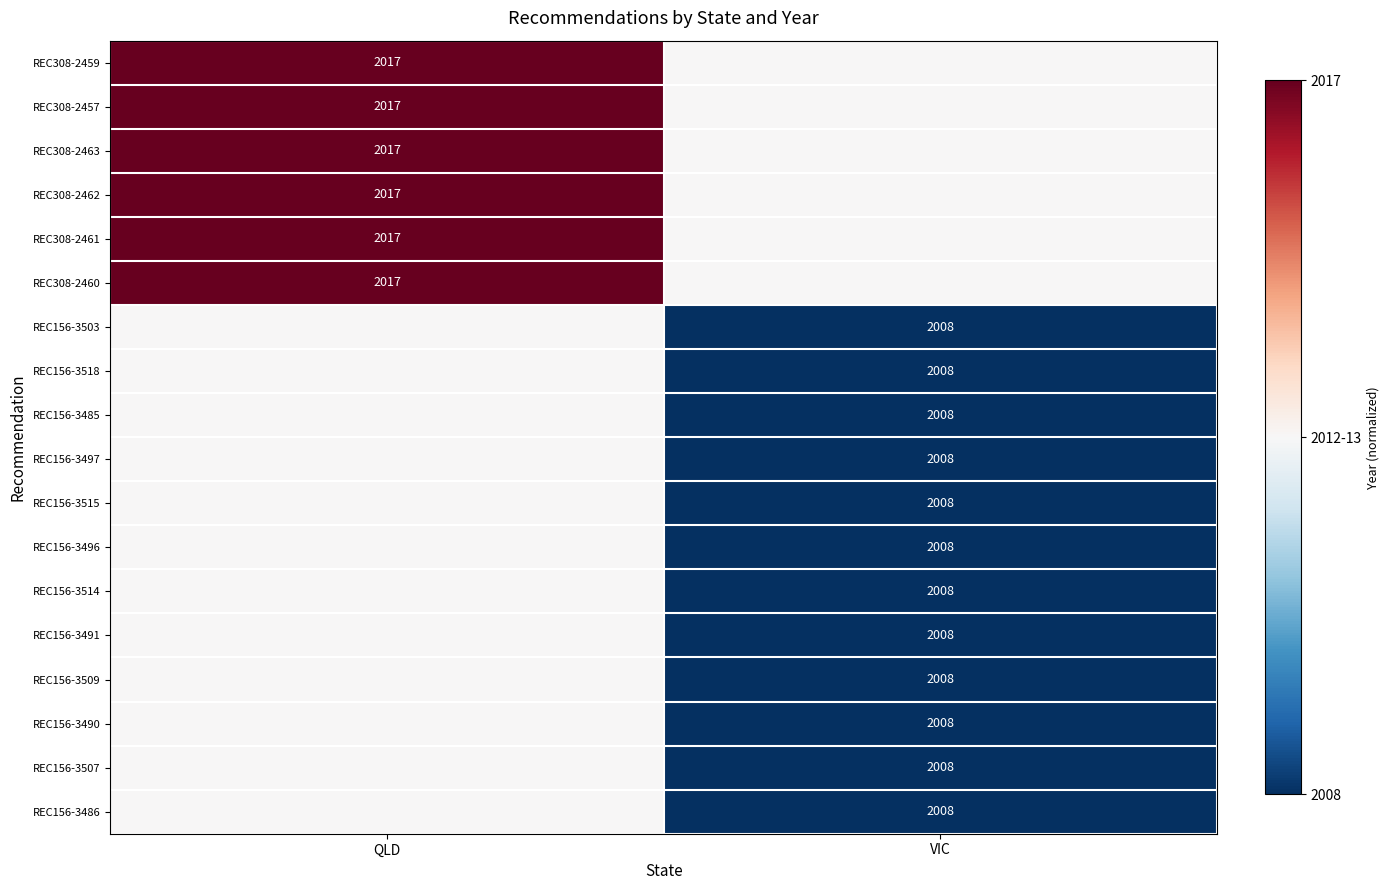

The value of REC156-3497 at VIC is 2008. True or false?

True